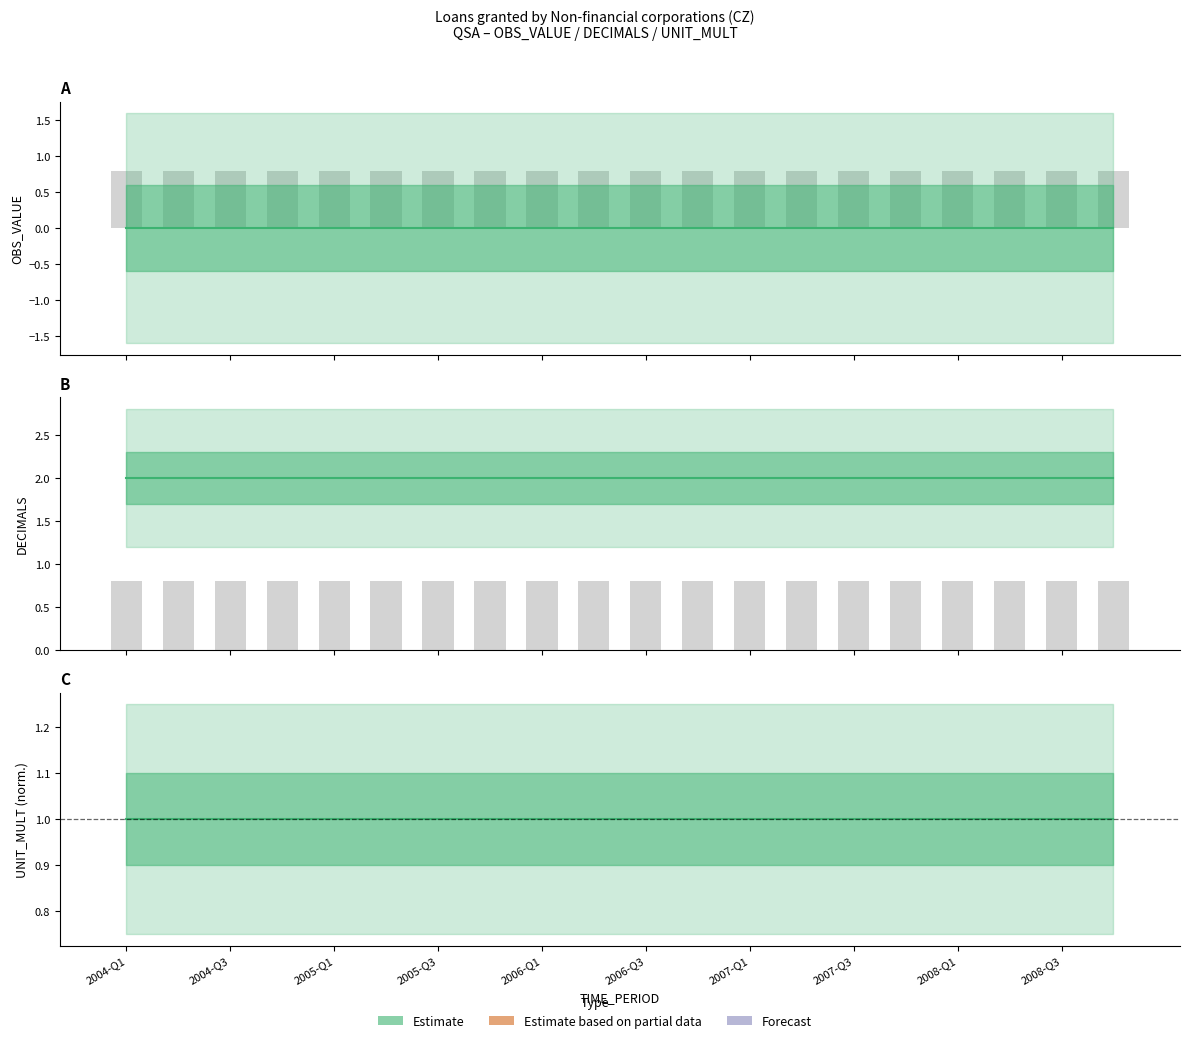

Which series has the largest range (max minus min)?

OBS_VALUE